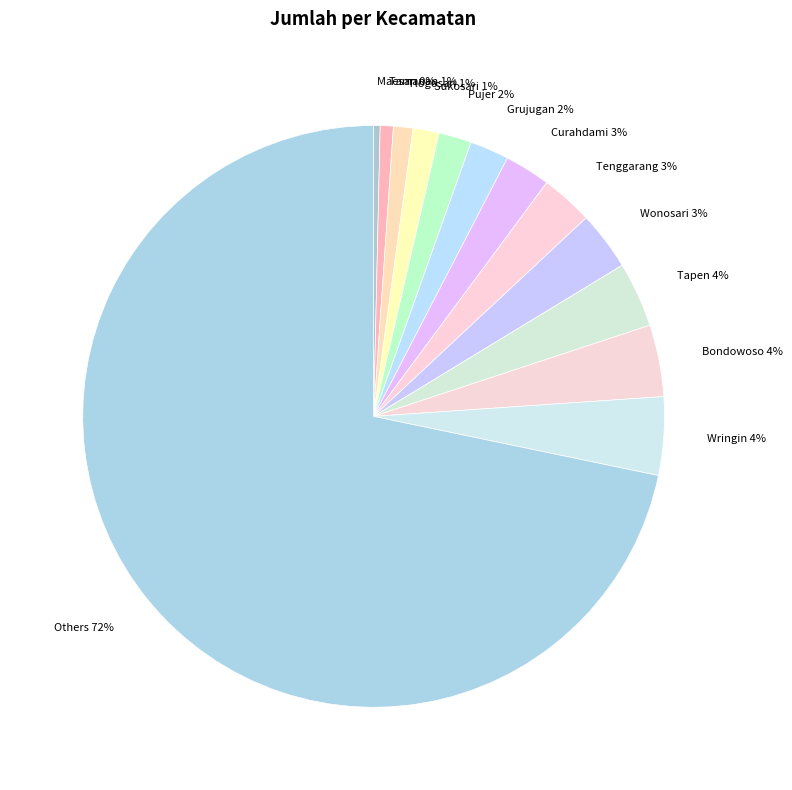

How many slices are in this pie chart?

13